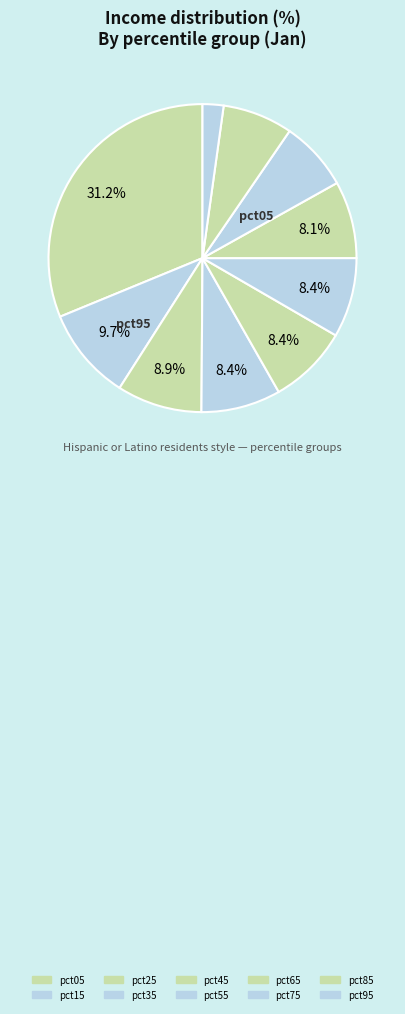

Does any single category account for the majority?

No